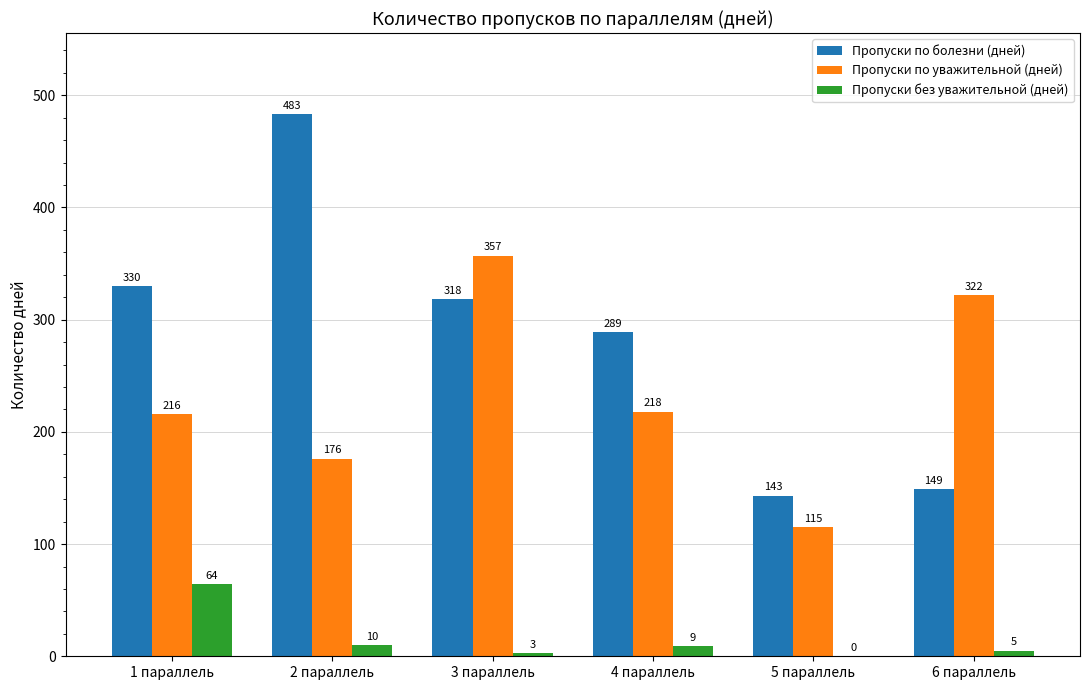

What is the greatest value displayed?

483